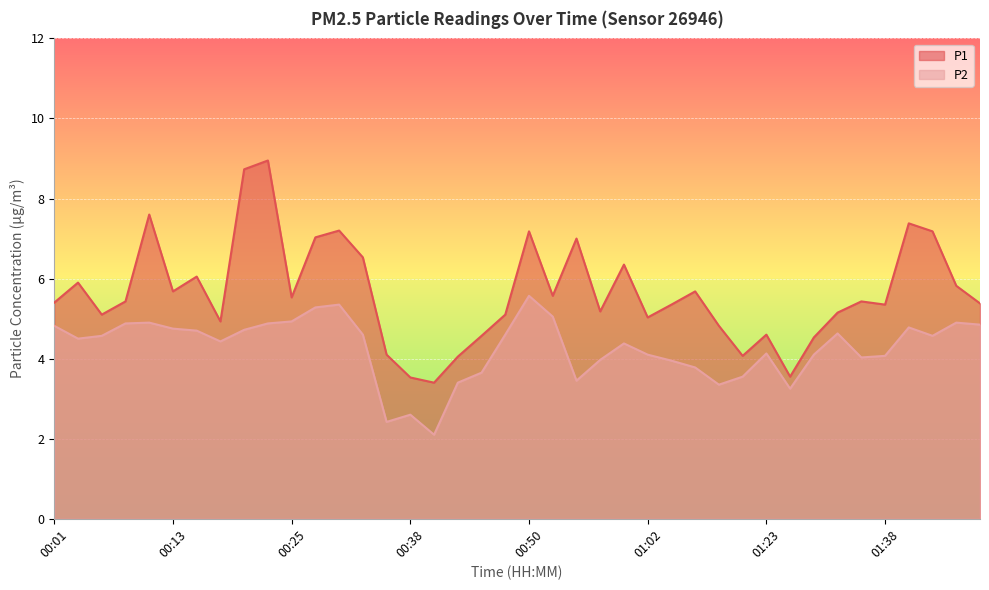

At how many categories does at least one series exceed 2?

40